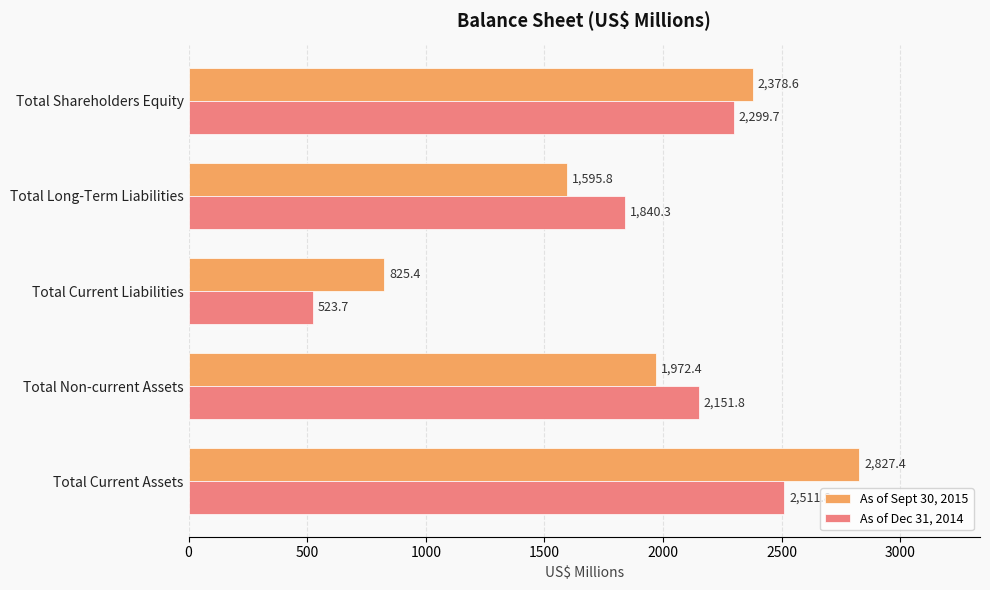

Is it true that As of Dec 31, 2014 equals 853.2 at Total Shareholders Equity?

False